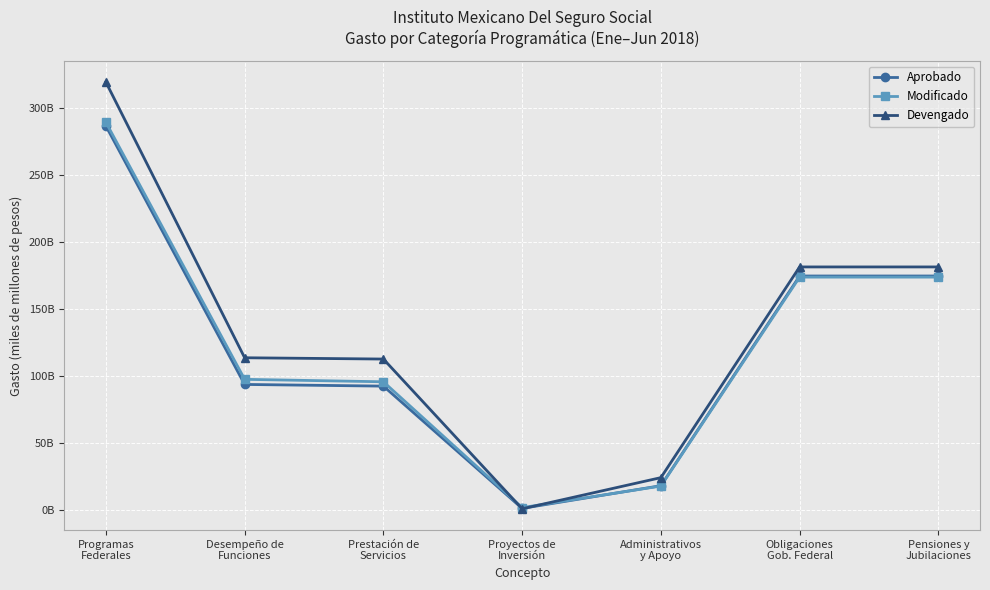

Is the value of Aprobado at Prestación de
Servicios greater than the value of Modificado at Administrativos
y Apoyo?

Yes